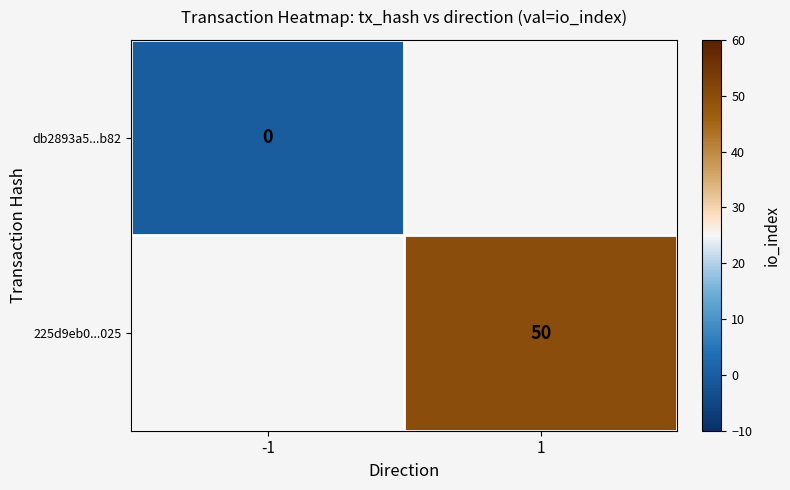

At which category does the chart reach its peak across all series?

1